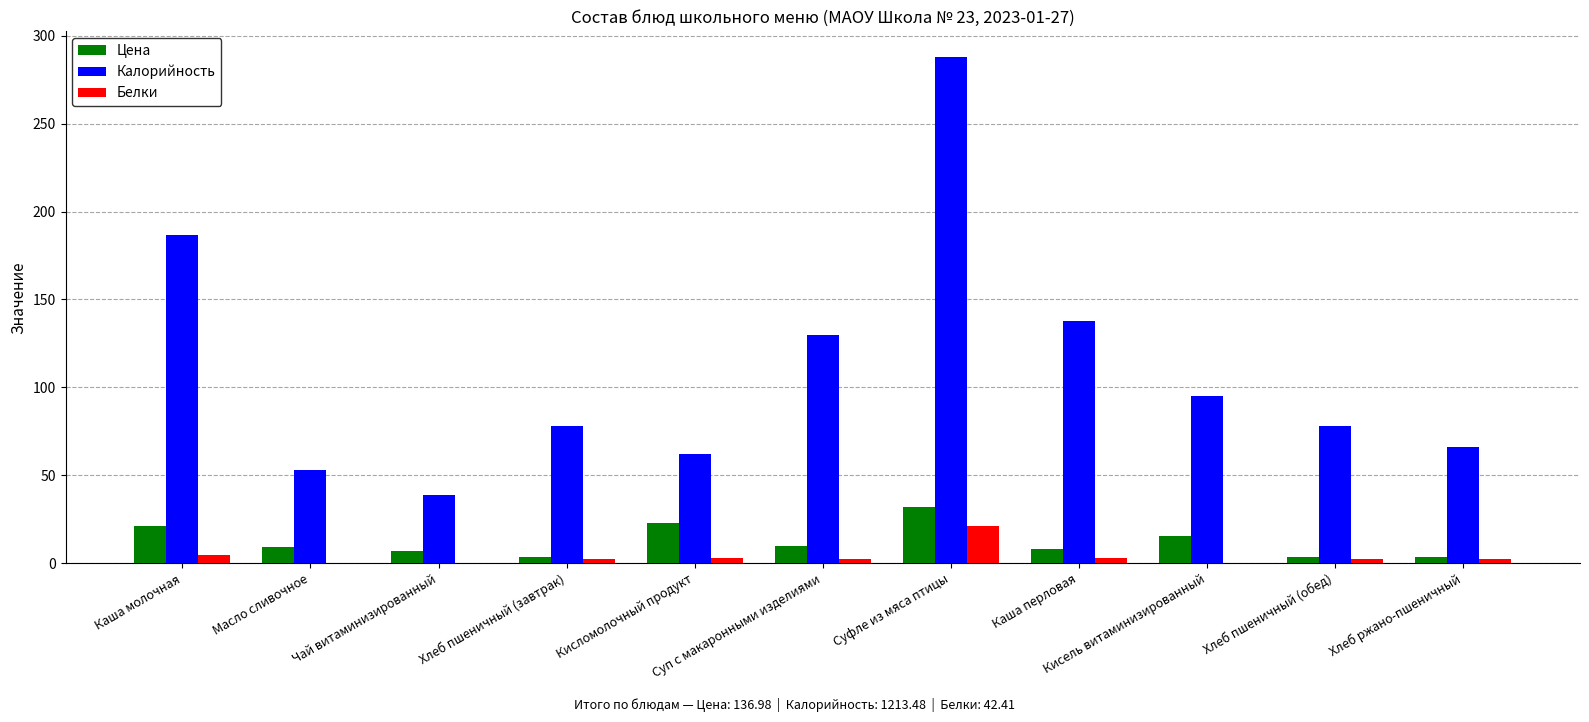

At which label does Калорийность first exceed 78?

Каша молочная